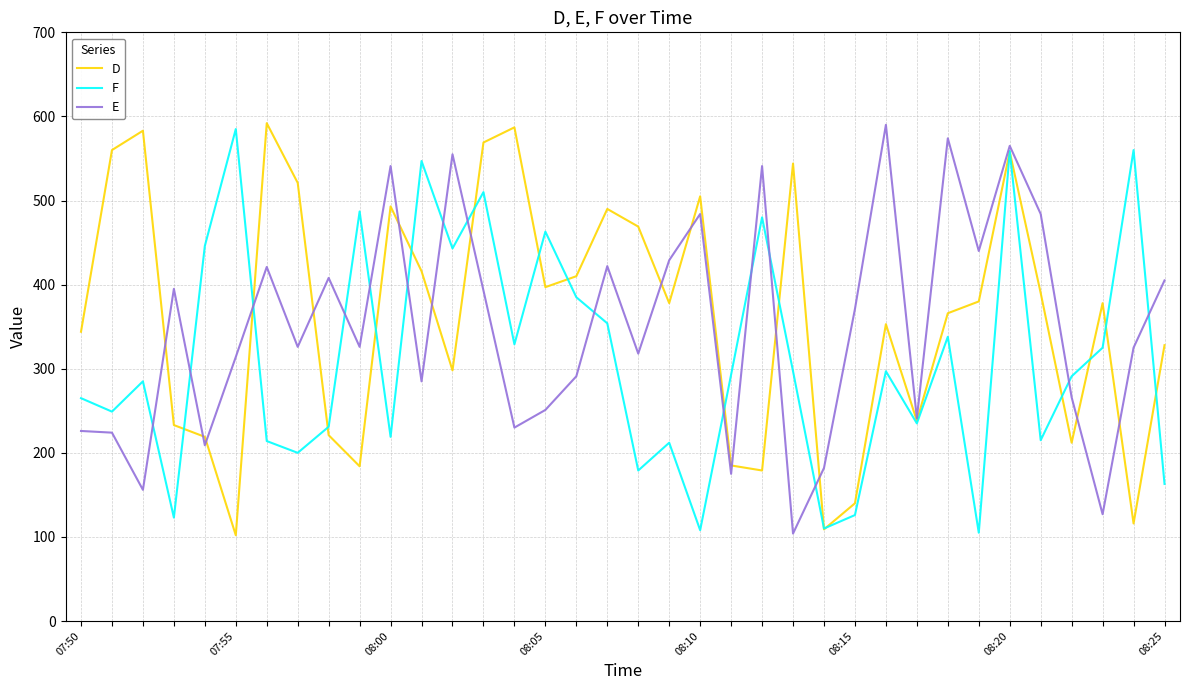

Does the chart display data point markers on the line(s)?

No